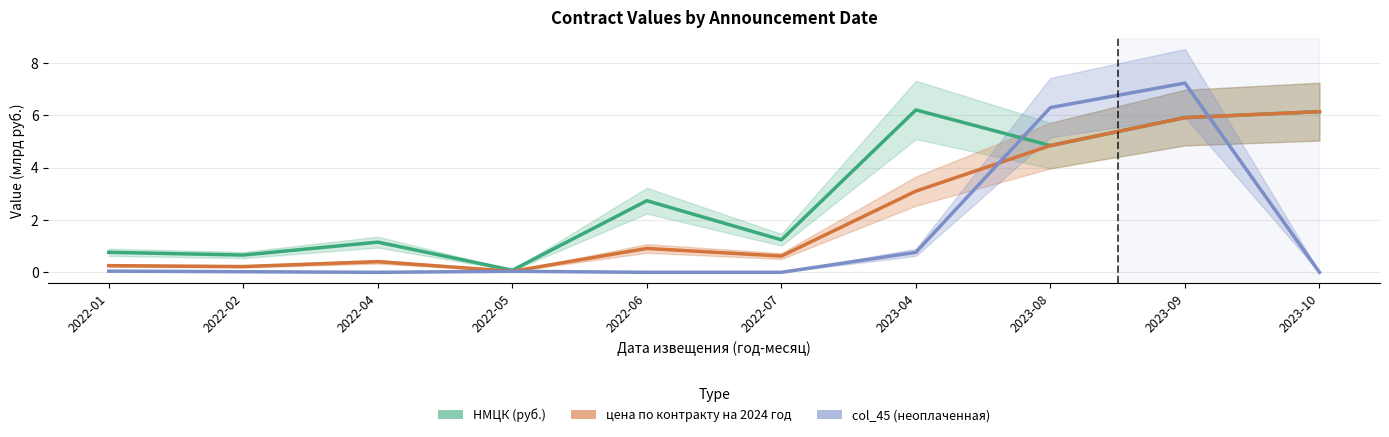

Rank the series by their maximum value, from lowest to highest.

цена по контракту на 2024 год, НМЦК (руб.), col_45 (неоплаченная)